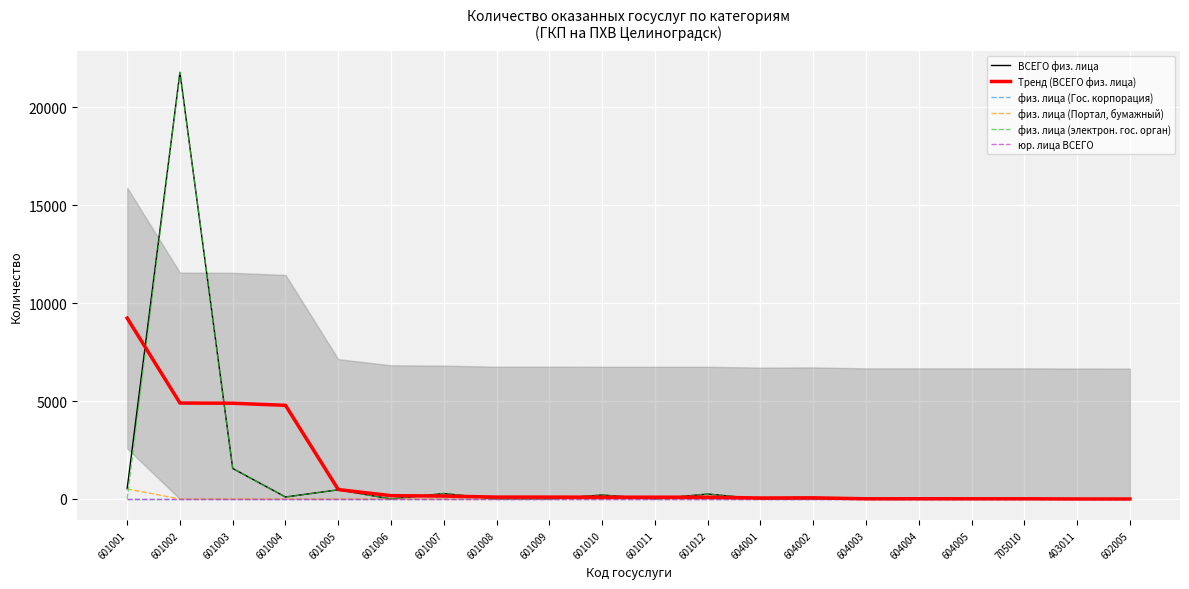

In физ. лица (электрон. гос. орган), how many points are lower than both neighbors (excluding endpoints)?

3